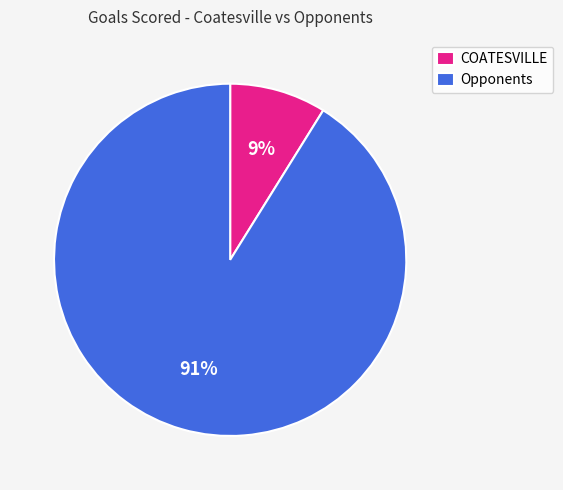

Between COATESVILLE and Opponents, which is larger?

Opponents